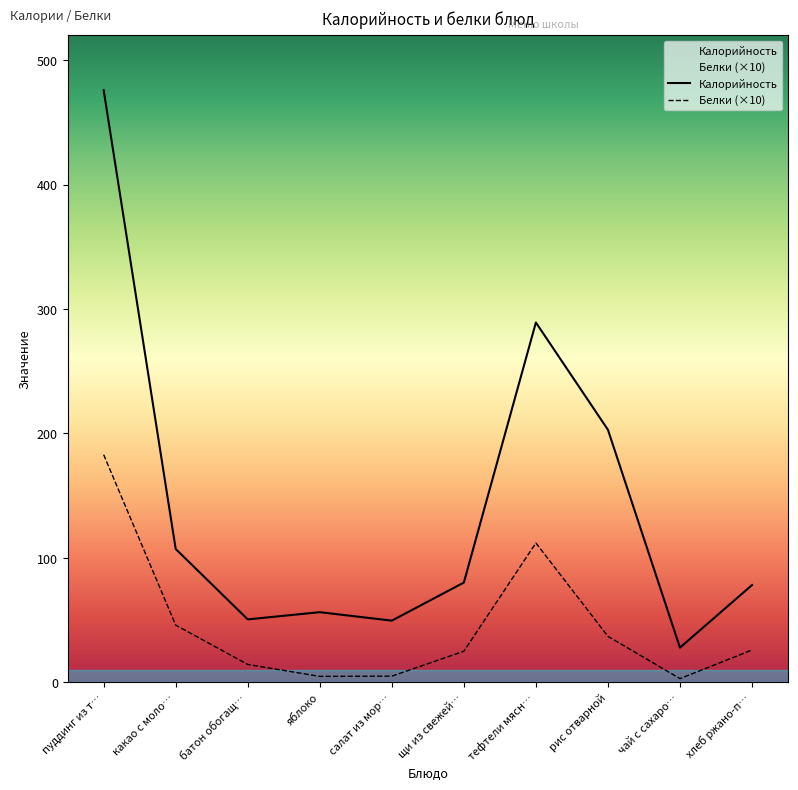

Reading left to right, list all the values displayed in this chart.

Калорийность: пуддинг из т…=476.0	какао с моло…=107.2	батон обогащ…=50.6	яблоко=56.4	салат из мор…=49.6	щи из свежей…=80.2	тефтели мясн…=289.2	рис отварной=203.0	чай с сахаро…=27.9	хлеб ржано-п…=78.2
Белки (×10): пуддинг из т…=183.0	какао с моло…=46.0	батон обогащ…=14.4	яблоко=4.8	салат из мор…=5.0	щи из свежей…=25.0	тефтели мясн…=112.0	рис отварной=37.0	чай с сахаро…=3.0	хлеб ржано-п…=26.0